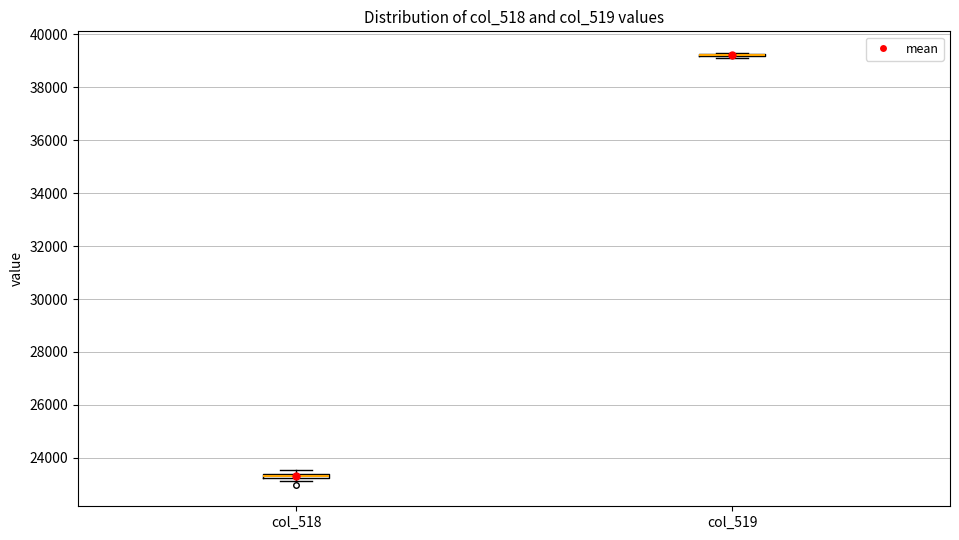

Where is the upper edge of the box for col_518 on the y-axis? The values are not printed on the chart, so give them approximately, as read against the axis.

23400